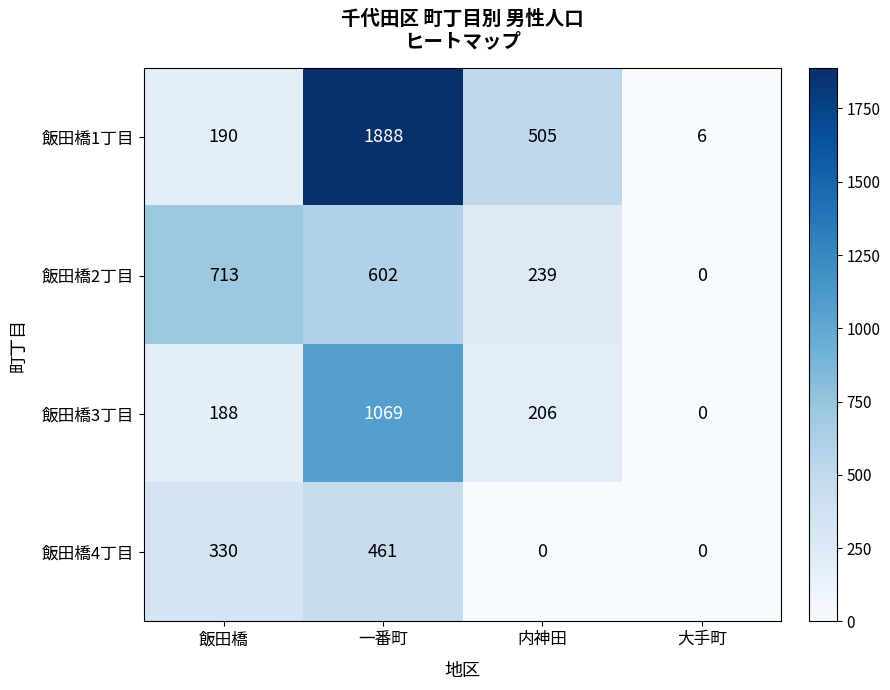

Where does the 飯田橋1丁目 series first go above 505?

一番町